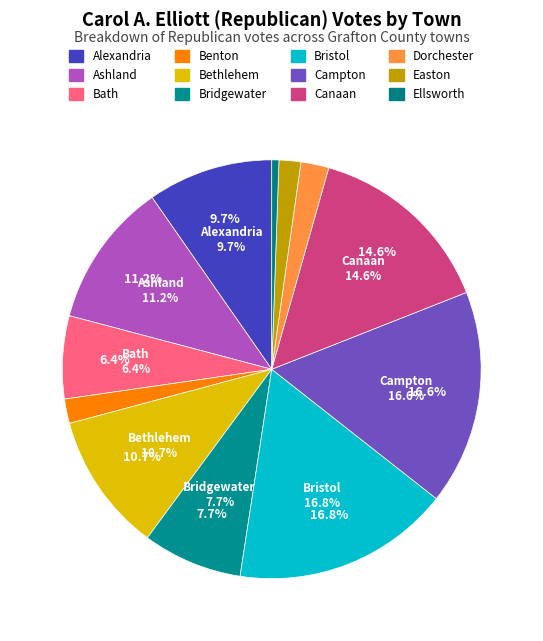

What percentage is NOT represented by Campton?

83.4%